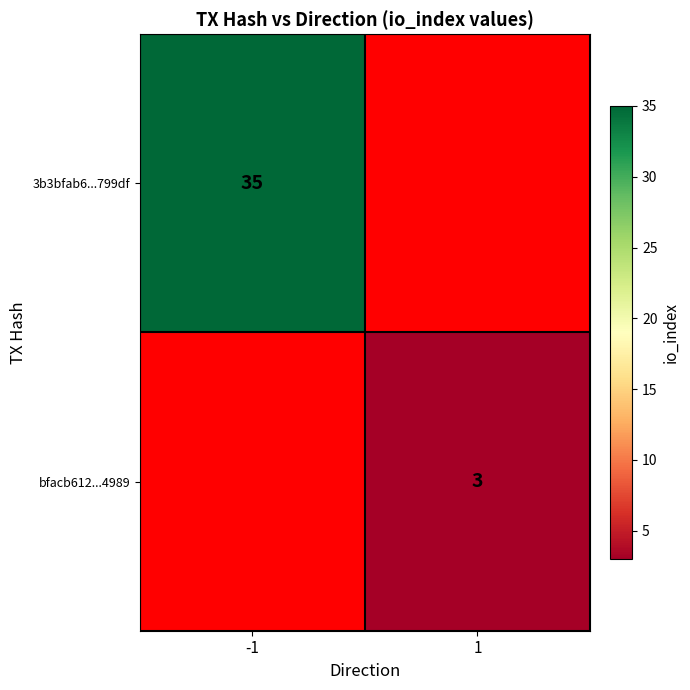

Is it true that 3b3bfab6...799df equals 35 at -1?

True